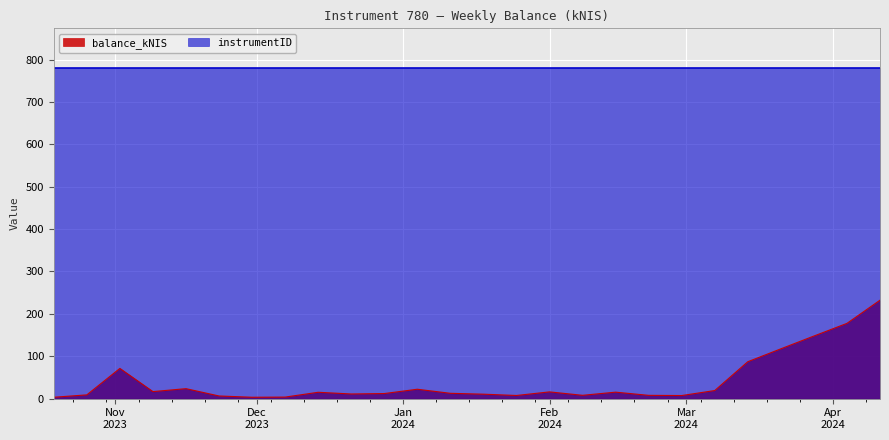

What is the difference between the second highest and second lowest values?

174.2